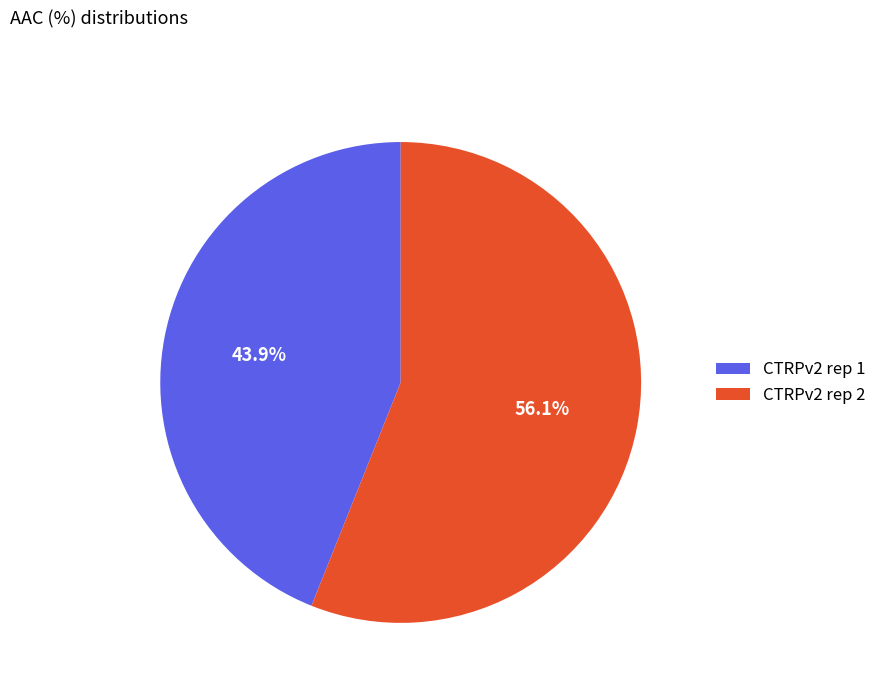

To the nearest percent, what portion does CTRPv2 rep 2 represent?

56%